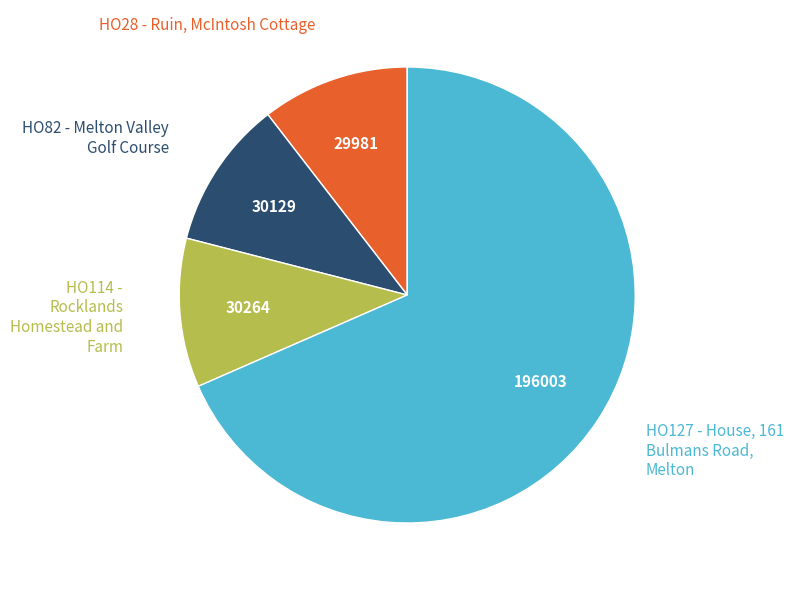

Does any single category account for the majority?

Yes